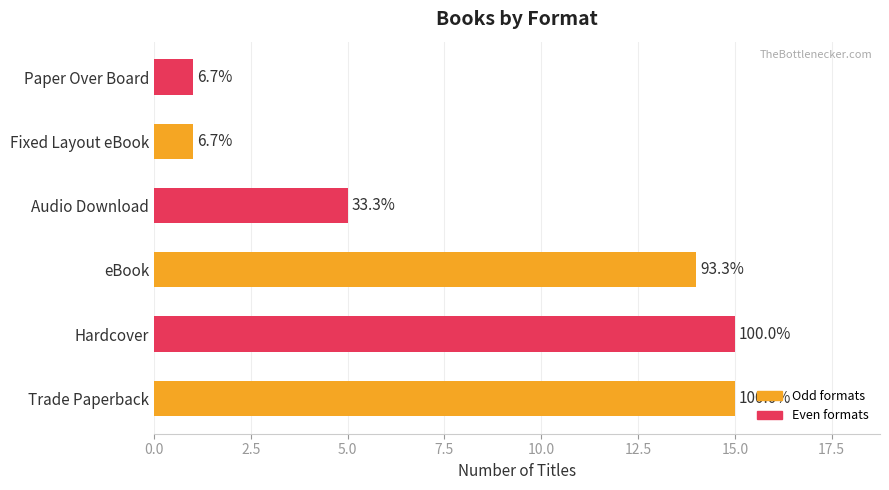

Are the bars horizontal?

Yes